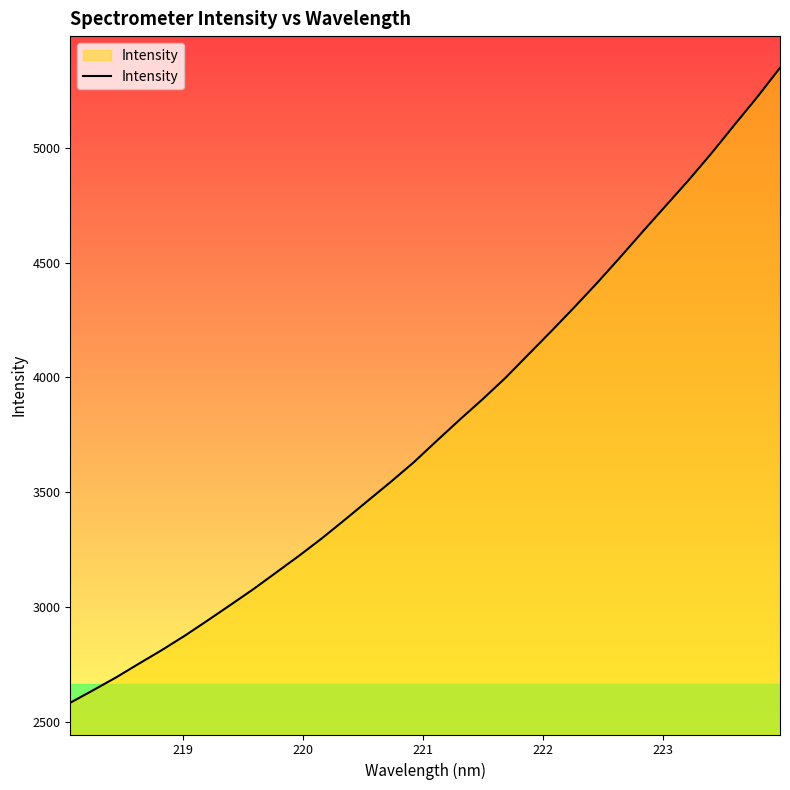

What is the smallest value displayed?

2585.6